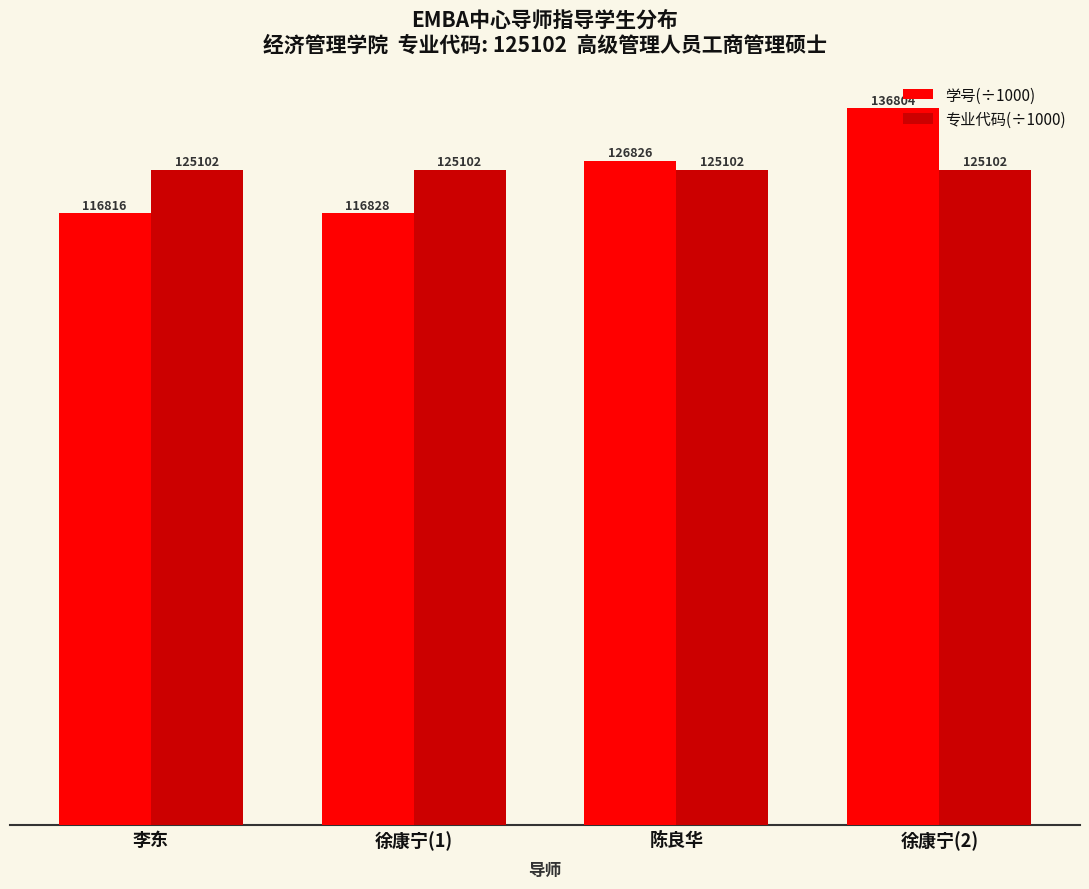

What are all the series names shown in the legend?

学号(÷1000), 专业代码(÷1000)